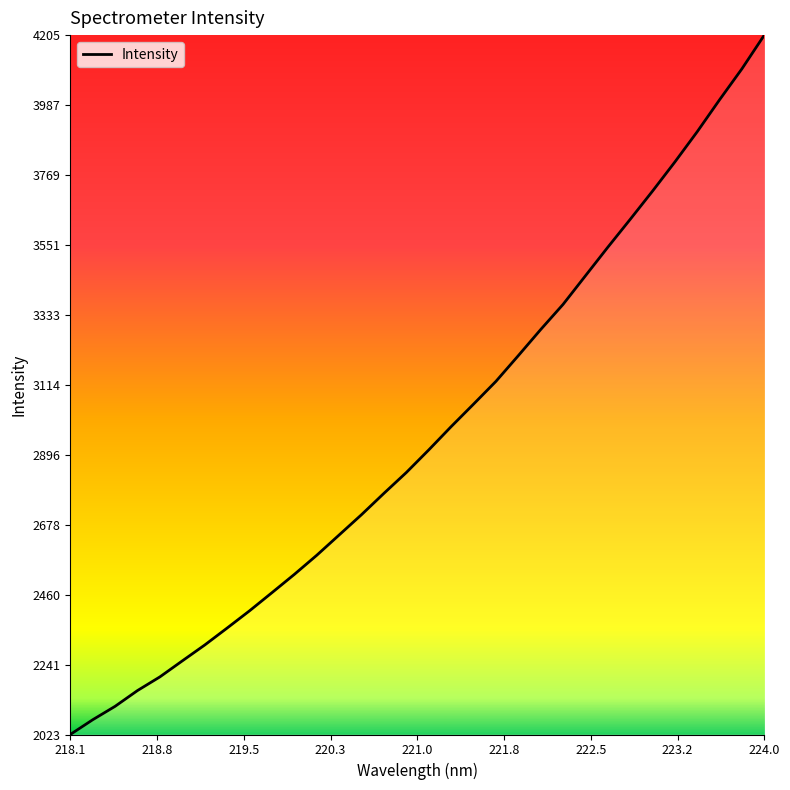

What is the minimum value shown in the chart?

2023.2